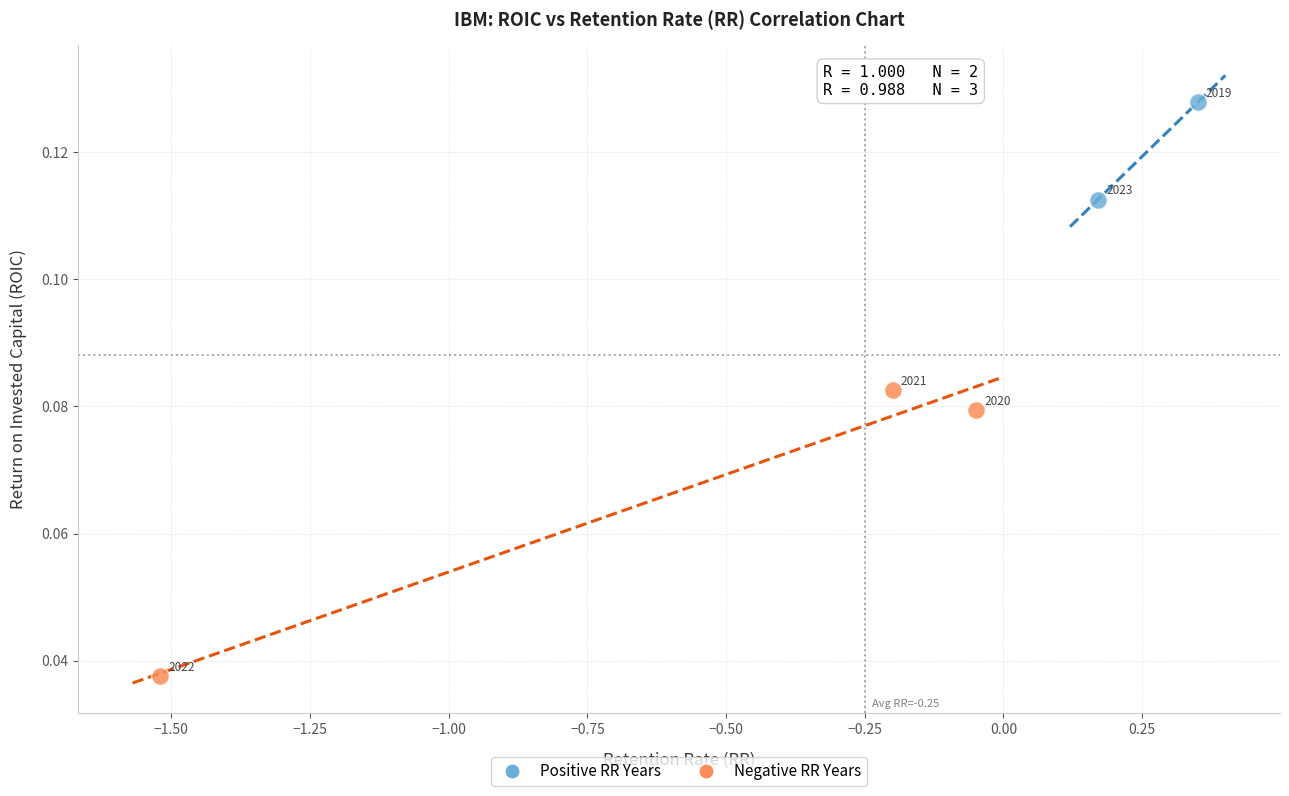

What are all the series names shown in the legend?

Positive RR Years, Negative RR Years